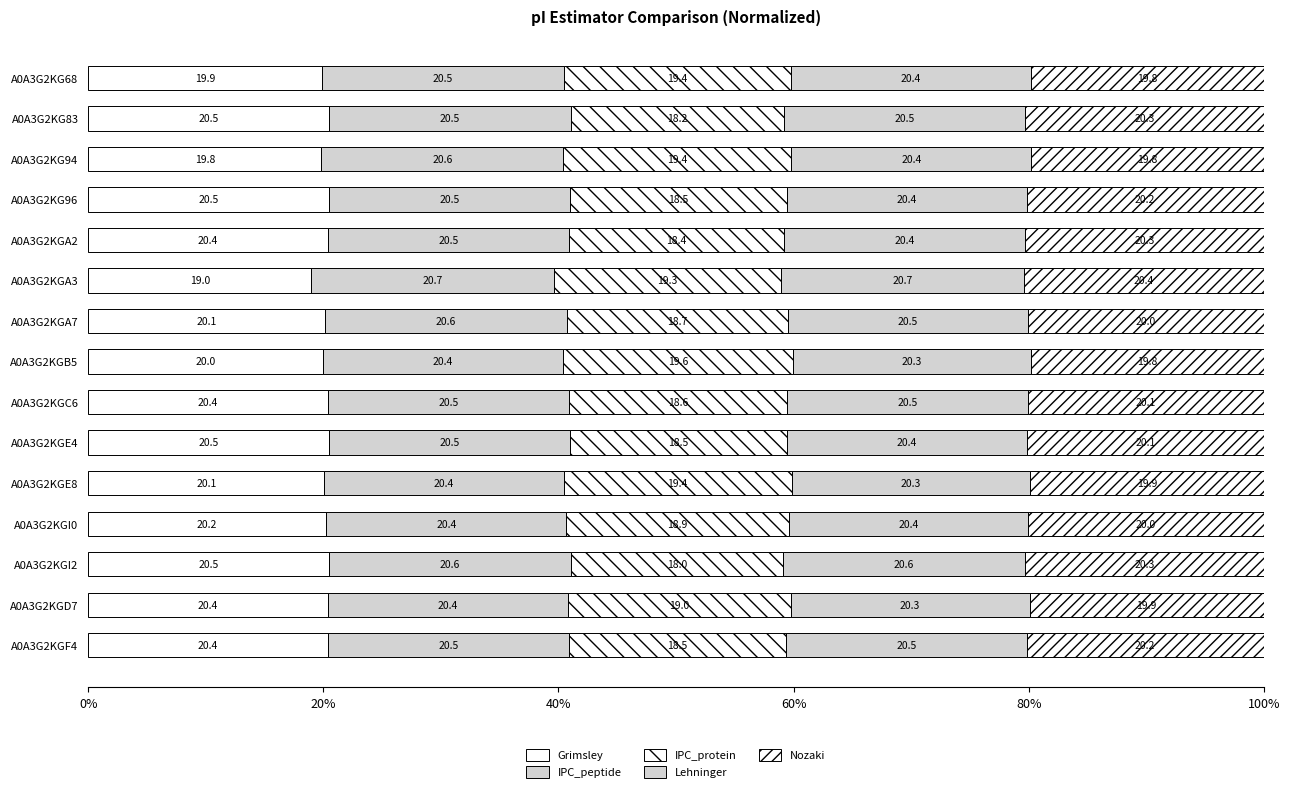

Rank the series by their maximum value, from lowest to highest.

IPC_protein, Nozaki, Grimsley, IPC_peptide, Lehninger